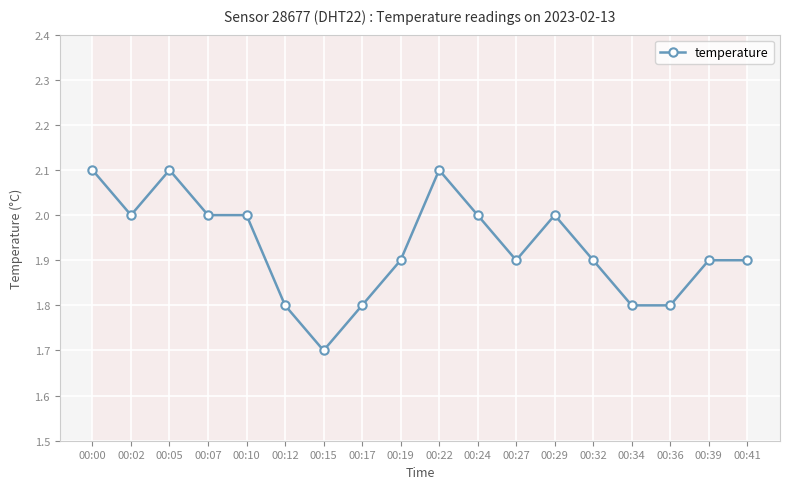

Where is the data nearest to the value 1?

00:15